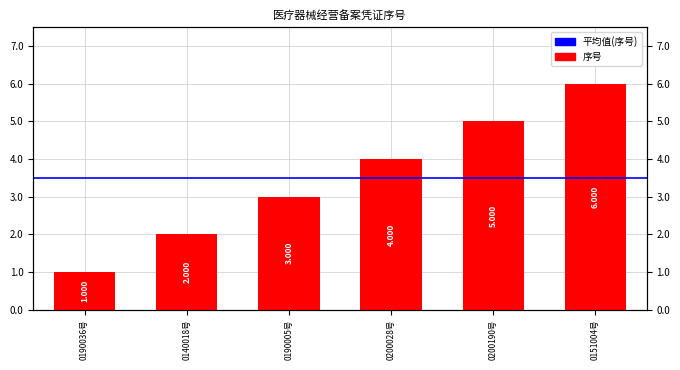

How many categories are shown in the chart?

6